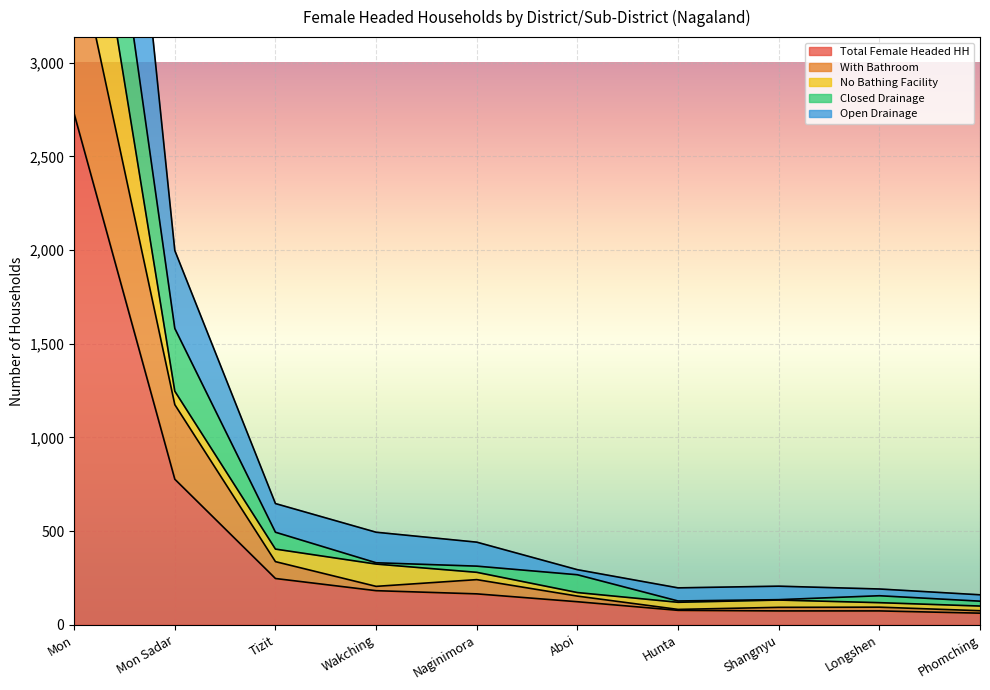

What value does the Closed Drainage series have at Shangnyu, to the nearest 100?

100